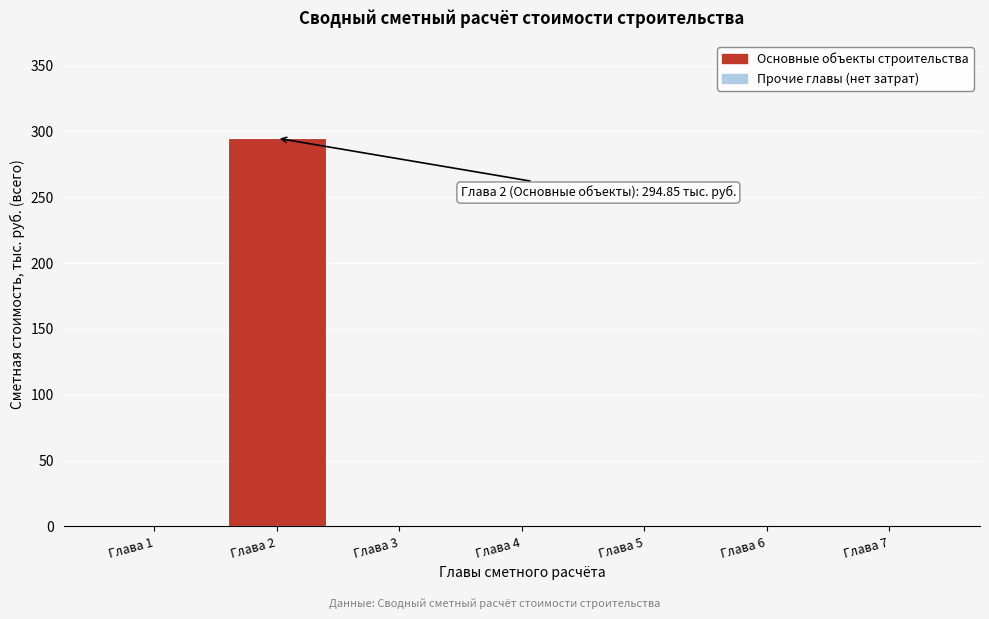

Reading right to left, list all the values displayed in this chart.

Глава 7=0.0	Глава 6=0.0	Глава 5=0.0	Глава 4=0.0	Глава 3=0.0	Глава 2=294.8	Глава 1=0.0